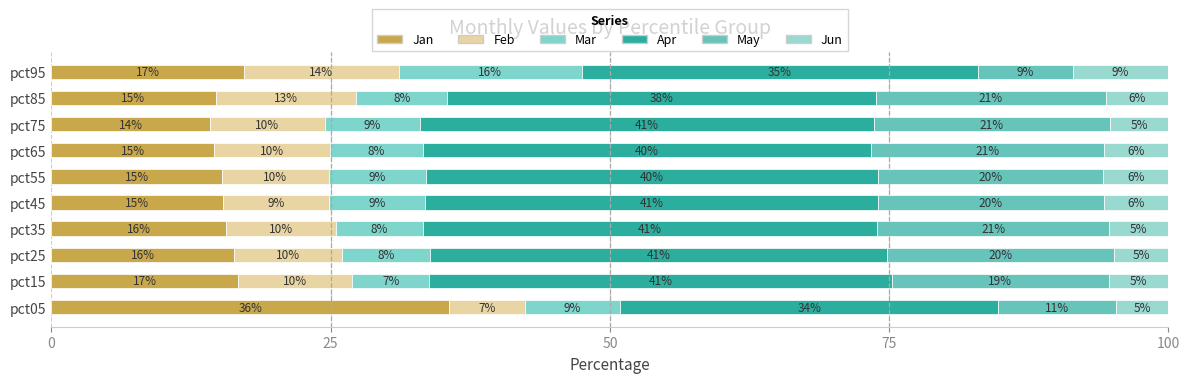

What is the difference between the second highest and minimum values in the Jan series?

3.1